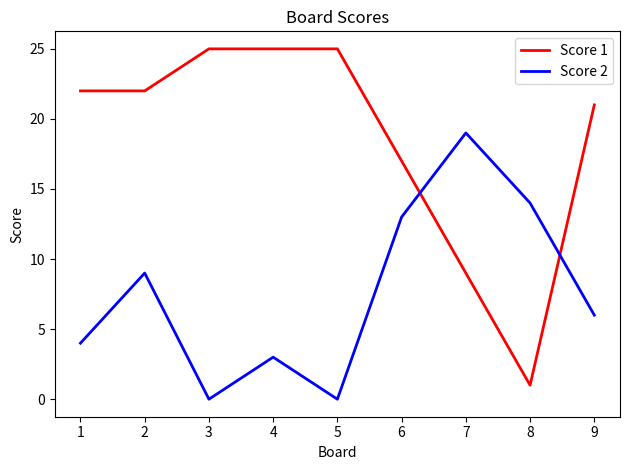

True or false: Score 2 and Score 1 cross at least once.

True